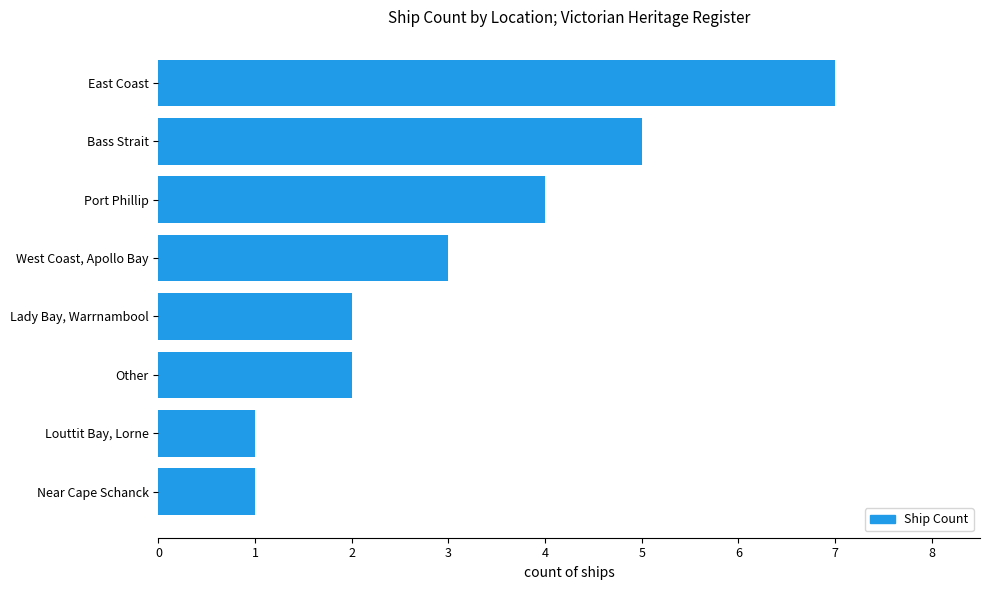

What value does the data have at East Coast?

7